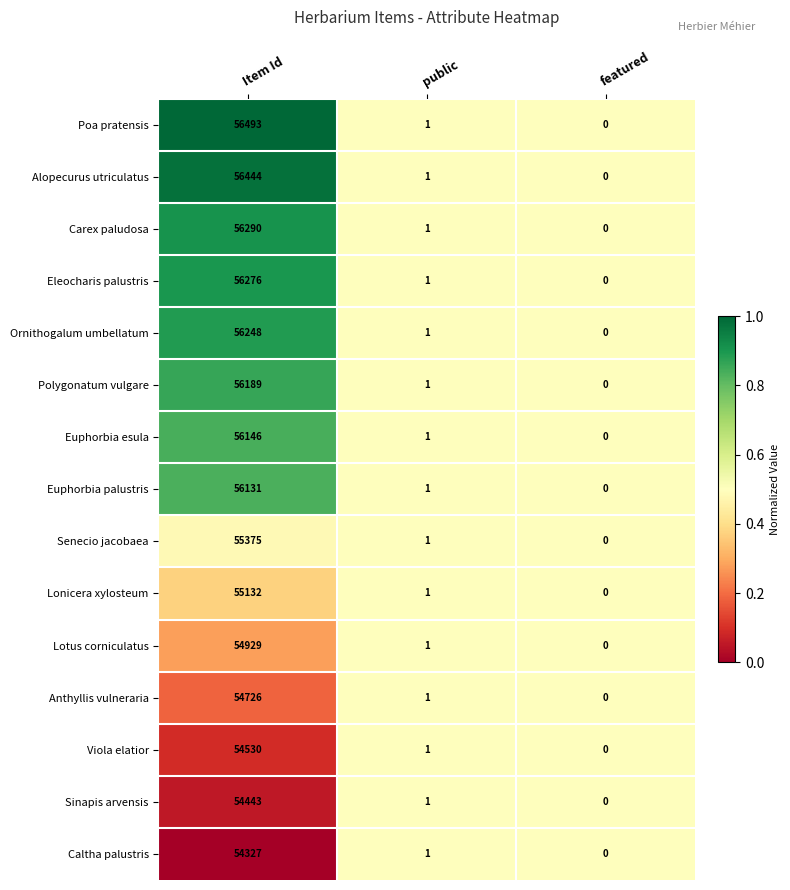

What is the difference between the maximum and minimum values in the Viola elatior series?

54530